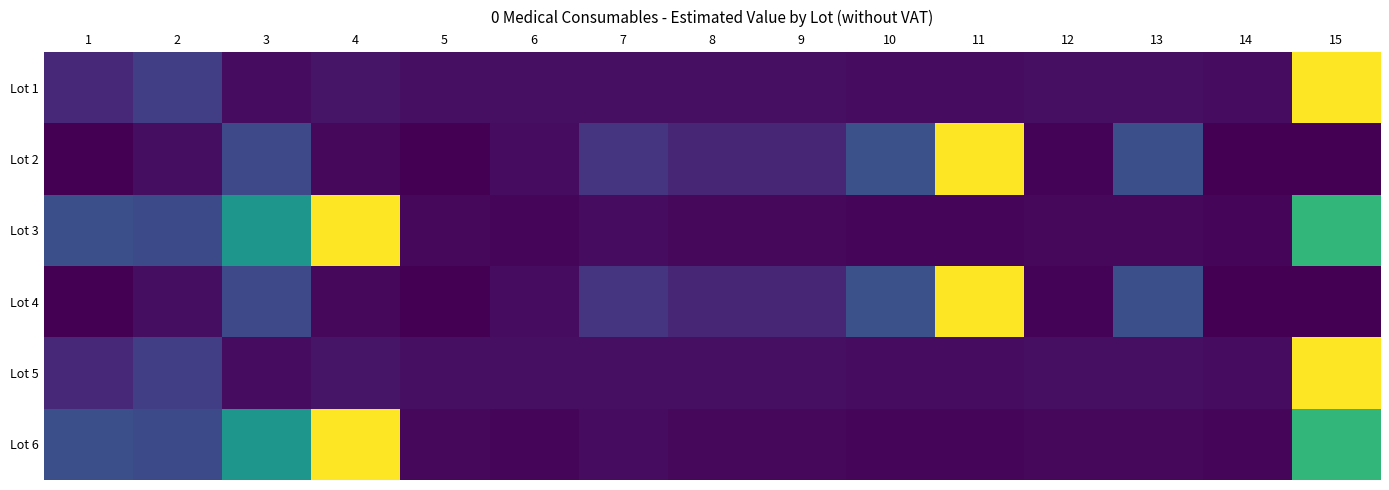

Which series has the largest range (max minus min)?

Lot 2